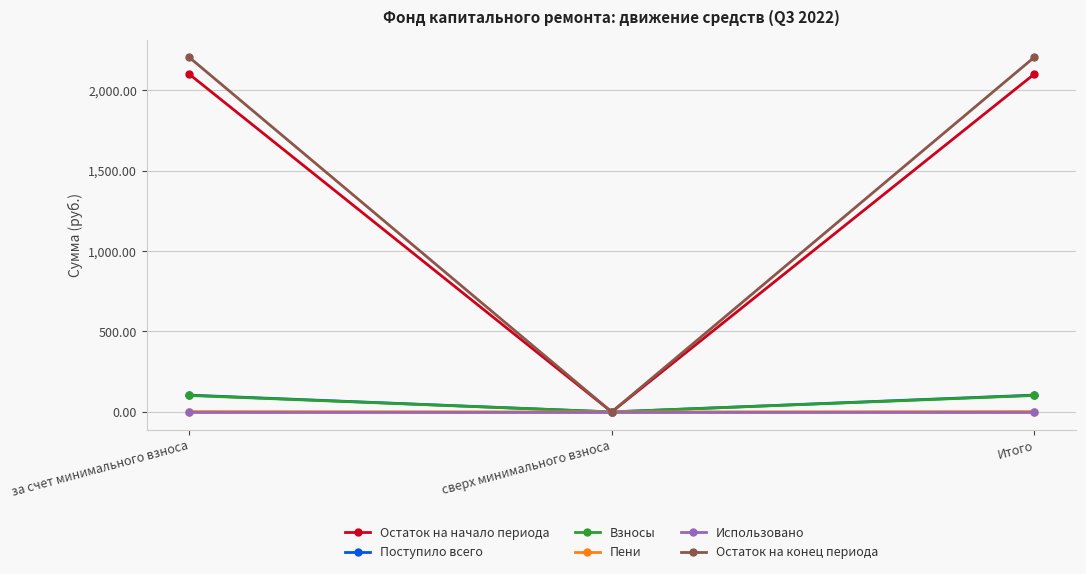

Does the chart display data point markers on the line(s)?

Yes